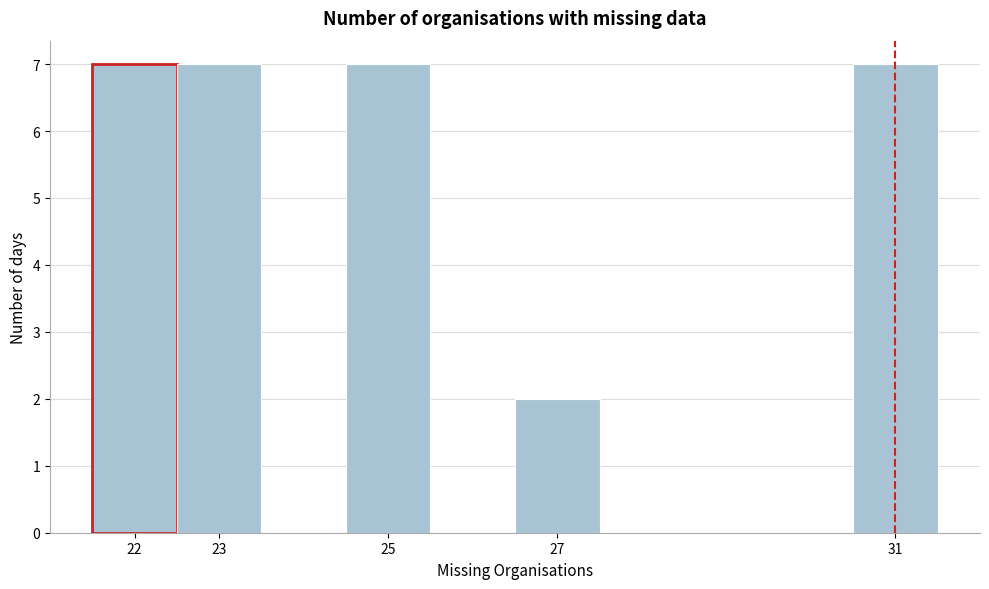

Reading left to right, transcribe this chart: for each bar, give the range it covers on the x-axis and its height. The values are not printed on the chart, so give them approximately, as read against the axis.

21.5 to 22.5: 7
22.5 to 23.5: 7
23.5 to 24.5: 0
24.5 to 25.5: 7
25.5 to 26.5: 0
26.5 to 27.5: 2
27.5 to 28.5: 0
28.5 to 29.5: 0
29.5 to 30.5: 0
30.5 to 31.5: 7